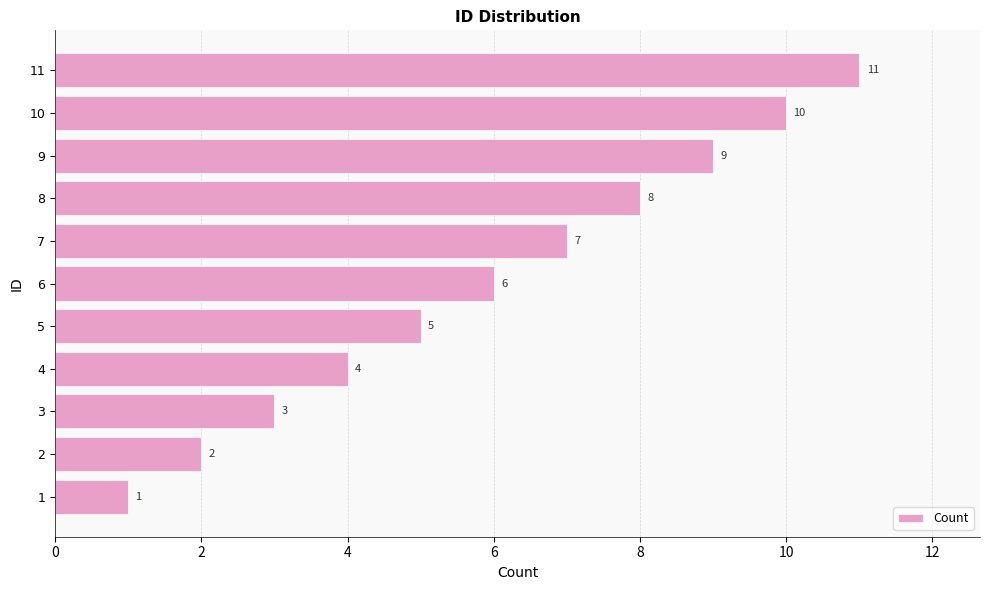

How many values are between 3 and 9?

7